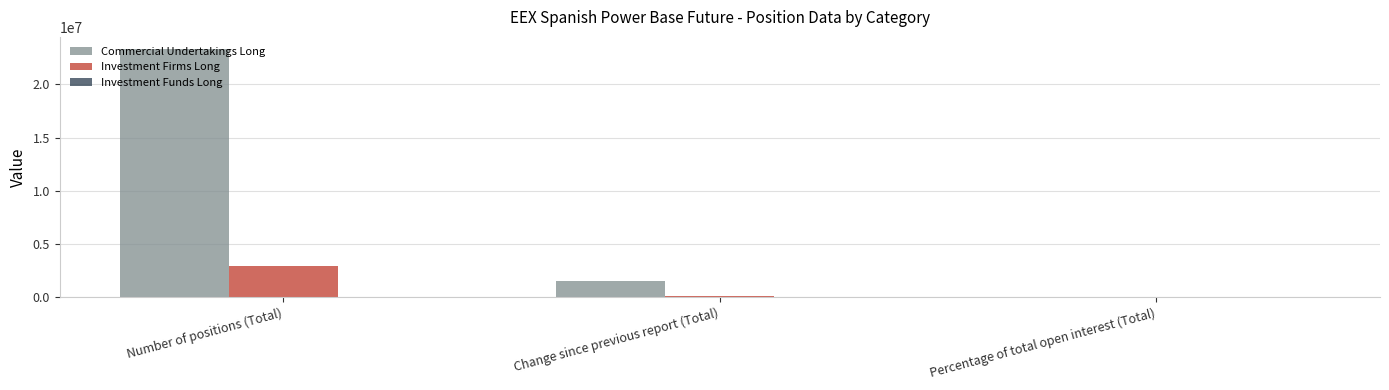

Between Number of positions (Total) and Change since previous report (Total), which series saw the biggest shift?

Commercial Undertakings Long